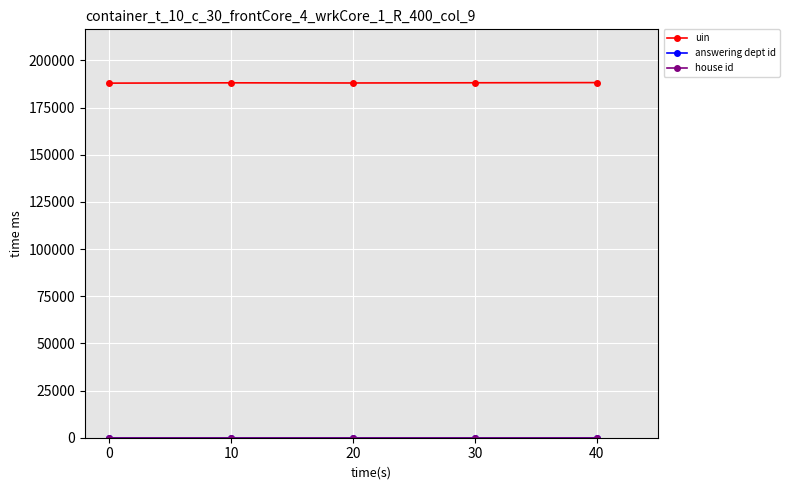

Which series has the largest total across all categories?

uin